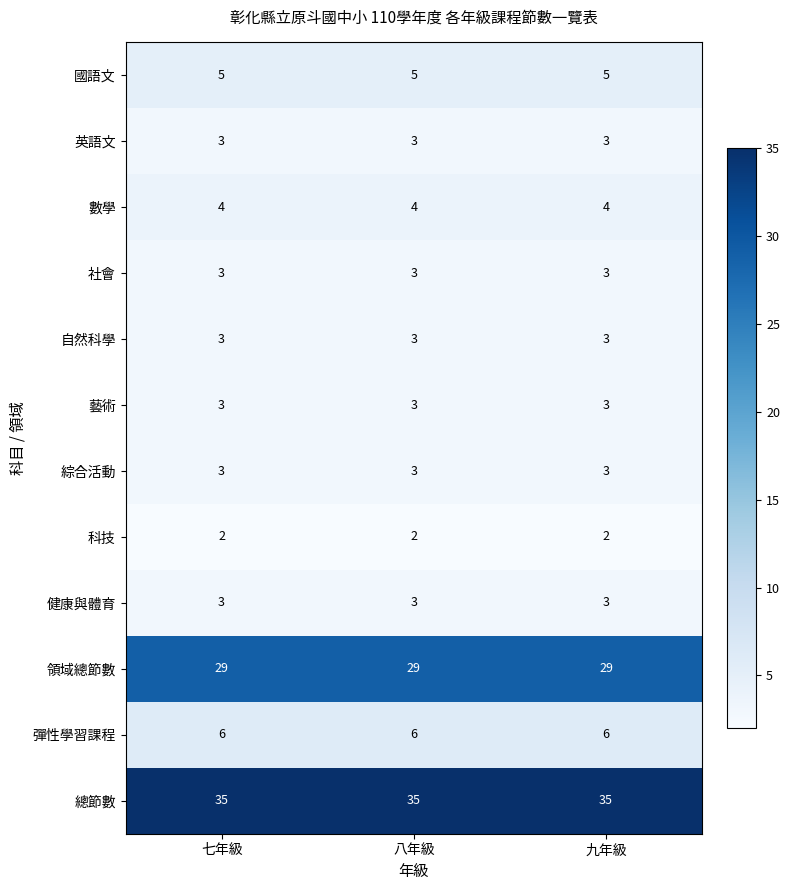

At how many categories does at least one series exceed 25?

3